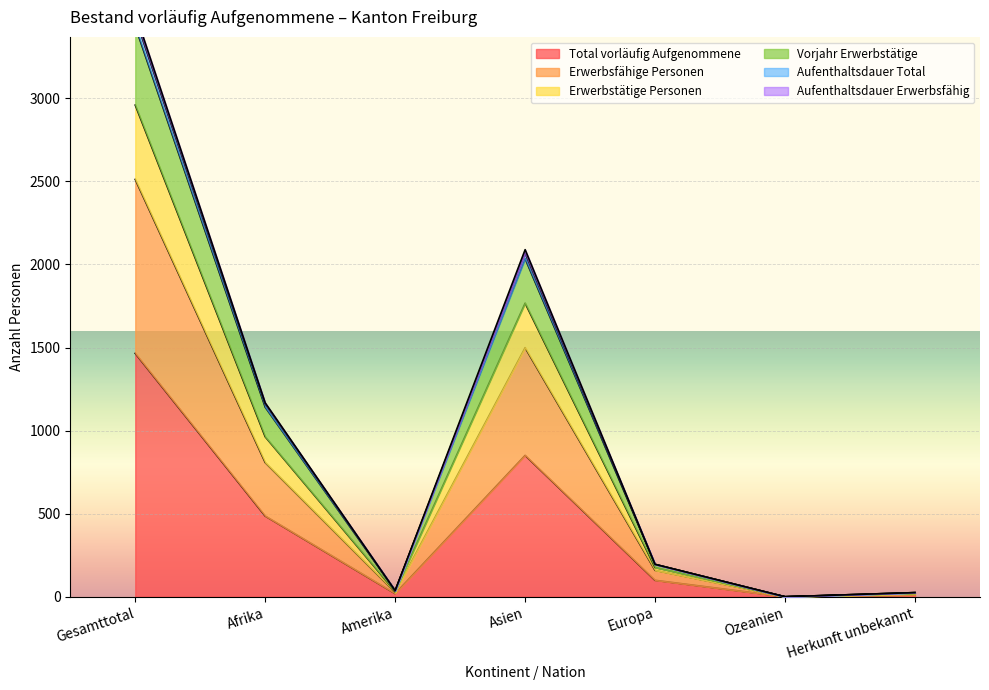

Which category has the highest value in the Total vorläufig Aufgenommene series?

Gesamttotal